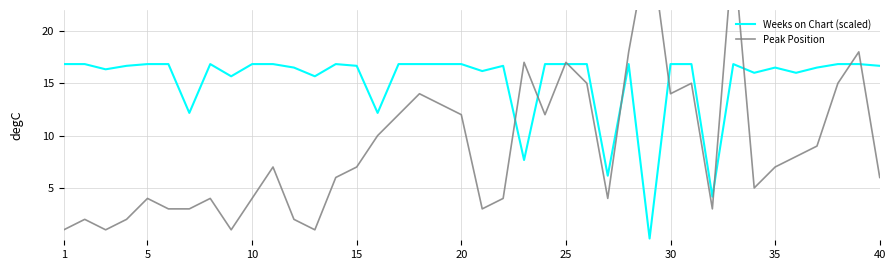

Is the value of Peak Position at 20 greater than the value of Weeks on Chart (scaled) at 16?

No